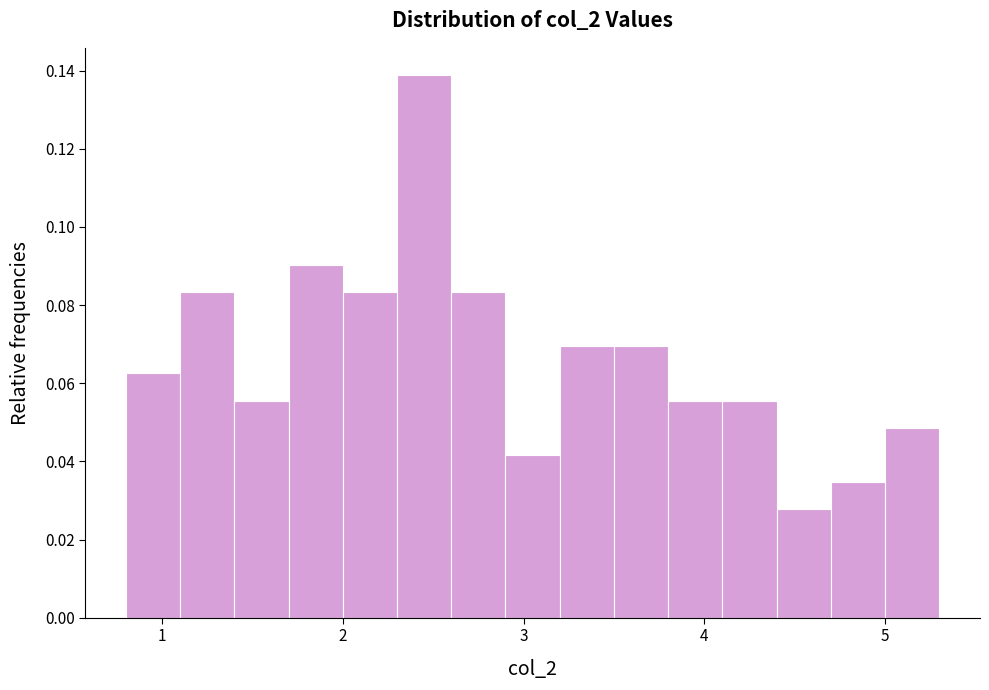

Read against the x-axis, roughly where is the centre of the tallest bar?

2.5